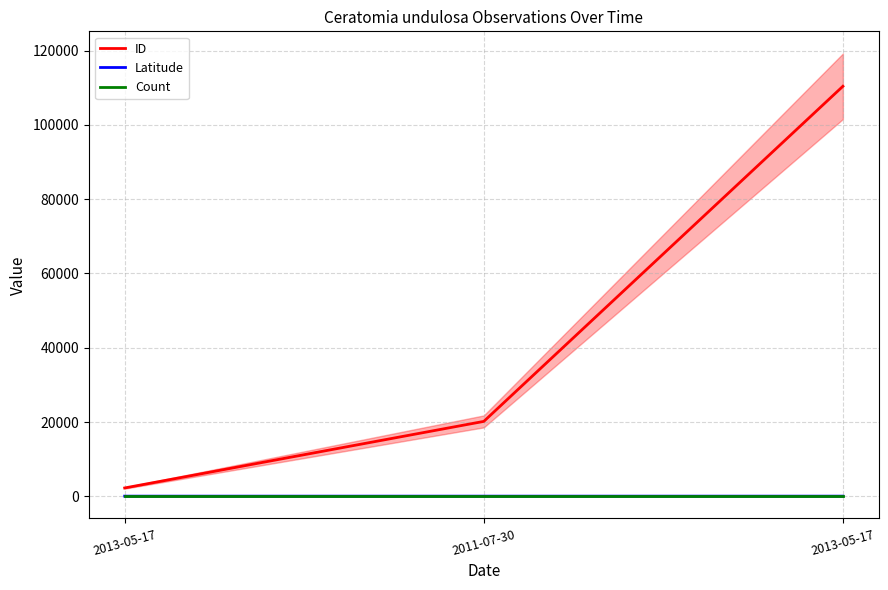

Is the value of Count at 2013-05-17 greater than the value of Latitude at 2011-07-30?

No